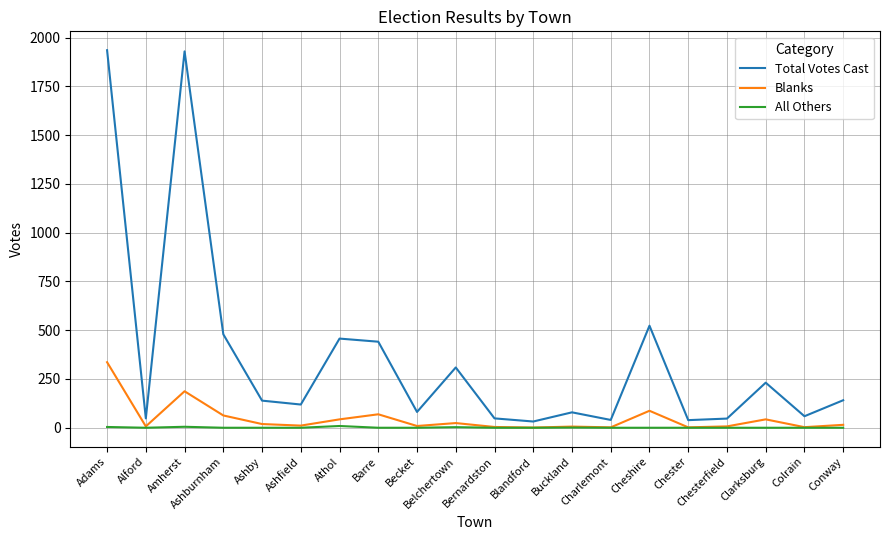

Which series has the widest spread of values?

Total Votes Cast